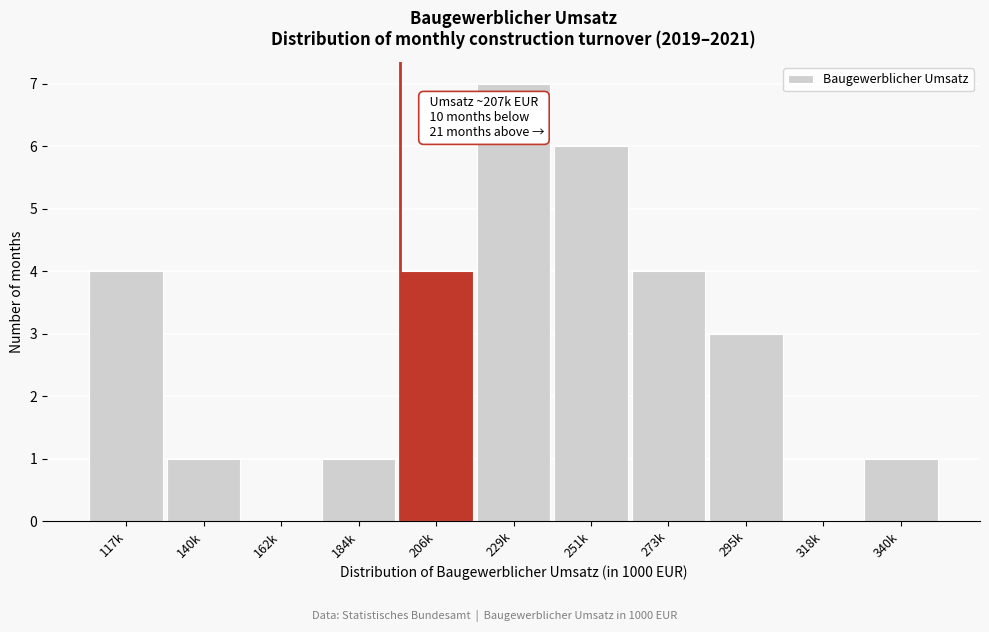

Reading left to right, list all the values displayed in this chart.

117k=4	140k=1	162k=0	184k=1	206k=4	229k=7	251k=6	273k=4	295k=3	318k=0	340k=1